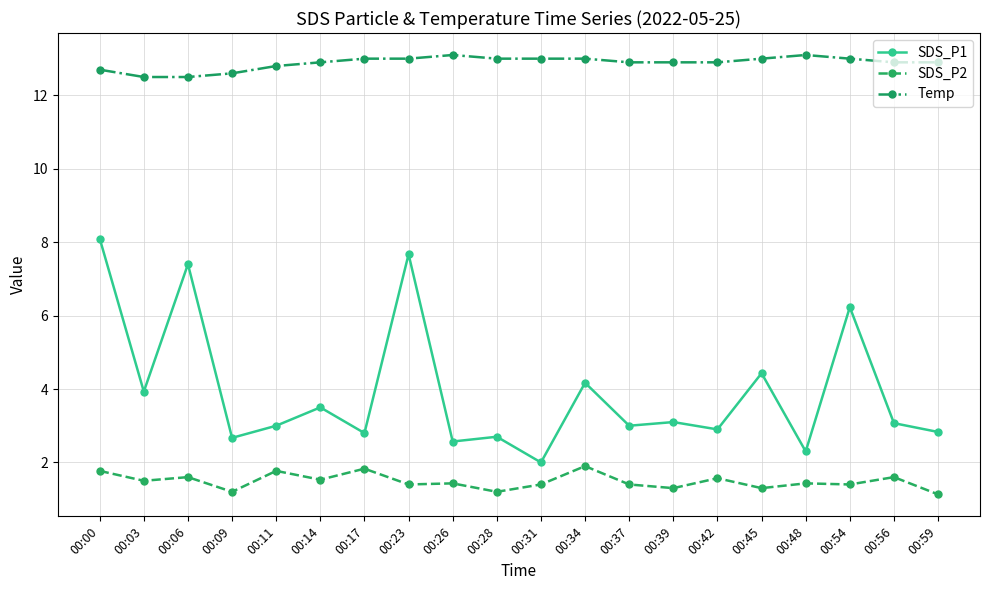

Rank the series by their average value, from lowest to highest.

SDS_P2, SDS_P1, Temp